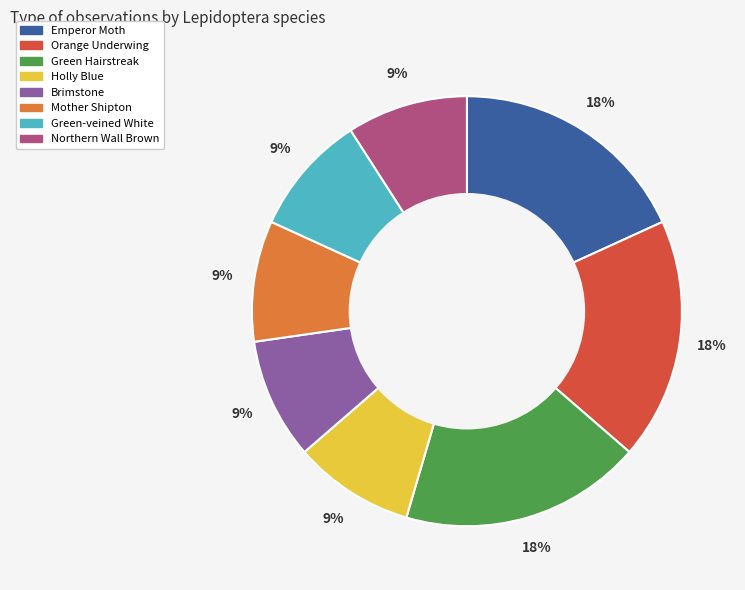

Is it true that Green Hairstreak is 18% of the pie?

True